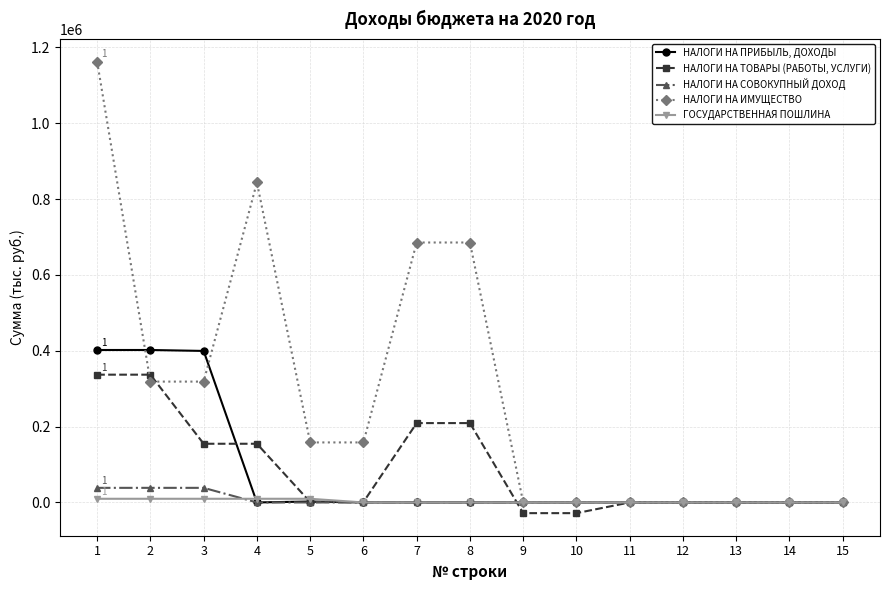

What is the maximum value shown in the chart?

1162576.0